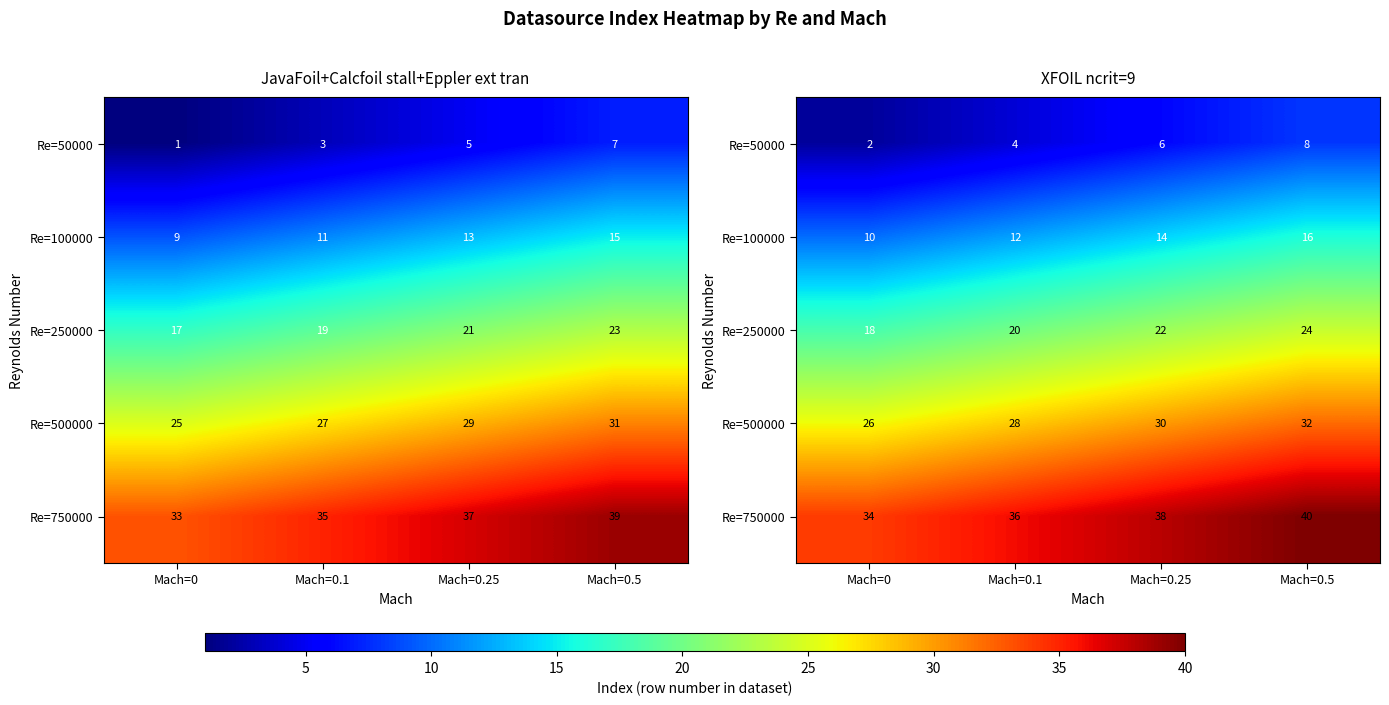

What is the difference between the highest and lowest values at Mach=0.1?

32